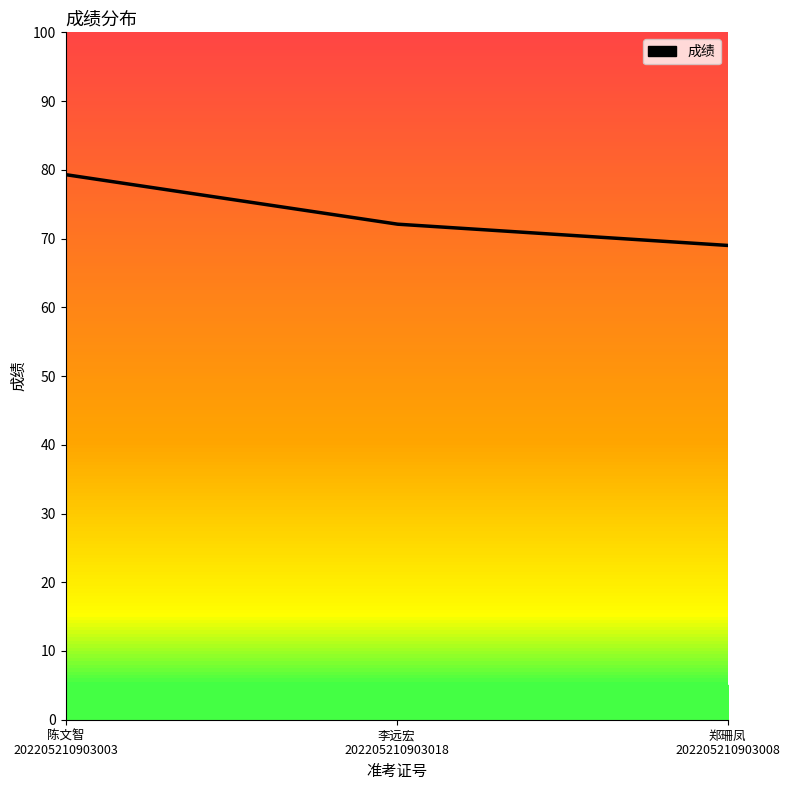

What is the greatest value displayed?

79.3